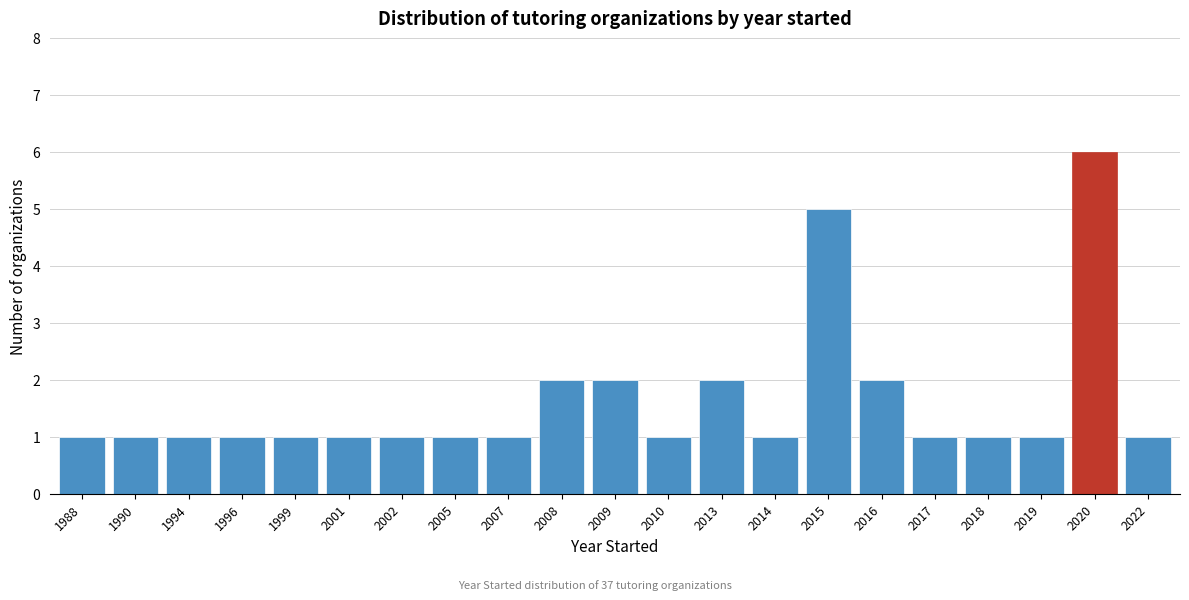

Reading left to right, list all the values displayed in this chart.

1	1	1	1	1	1	1	1	1	2	2	1	2	1	5	2	1	1	1	6	1